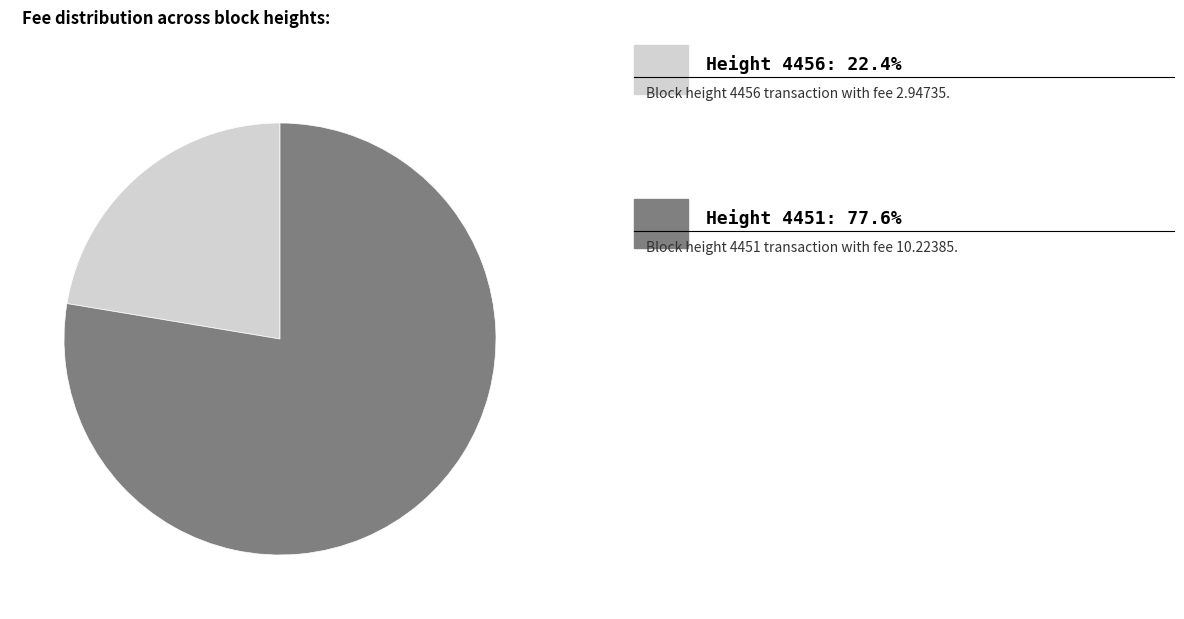

Is there any slice that represents more than half of the pie?

Yes